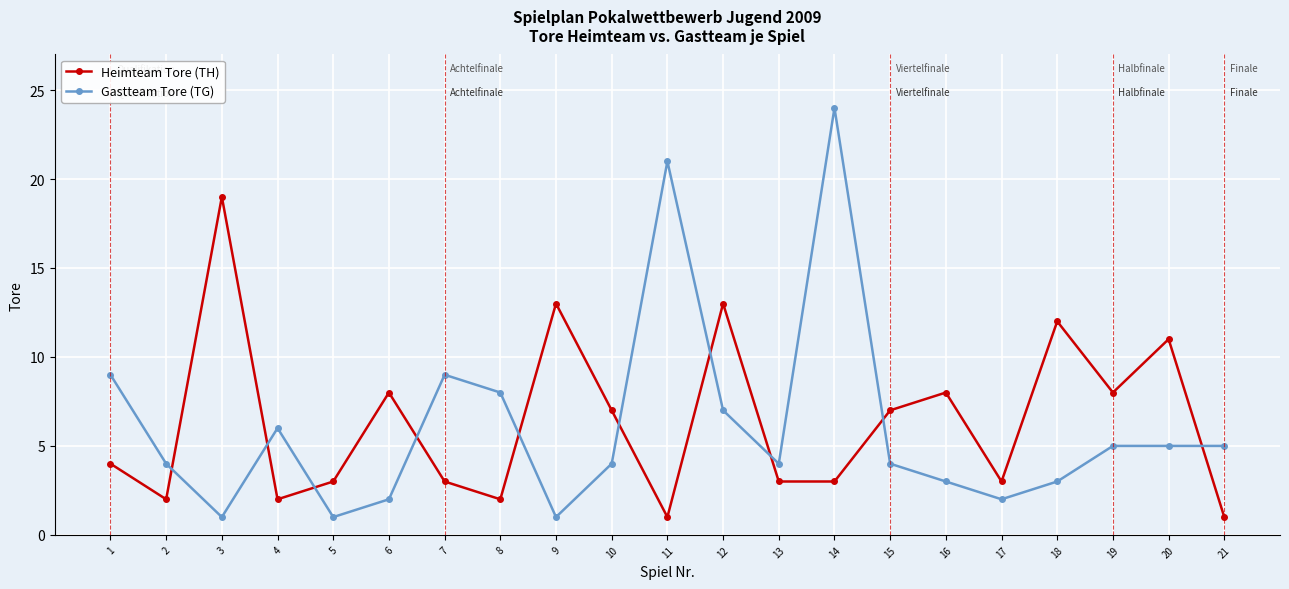

Reading left to right, transcribe all the data shown in this chart.

Heimteam Tore (TH): 4	2	19	2	3	8	3	2	13	7	1	13	3	3	7	8	3	12	8	11	1
Gastteam Tore (TG): 9	4	1	6	1	2	9	8	1	4	21	7	4	24	4	3	2	3	5	5	5